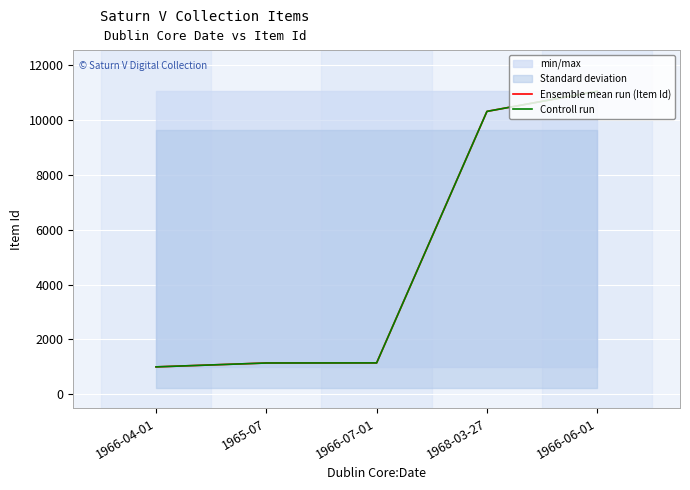

Count the number of categories in the chart.

5